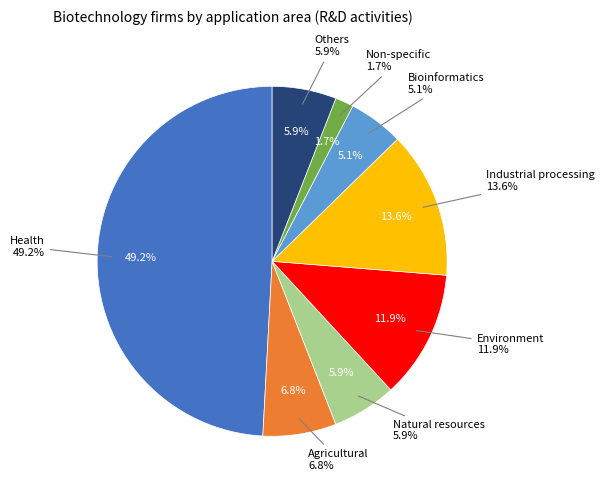

True or false: Industrial processing accounts for 24% of the total.

False